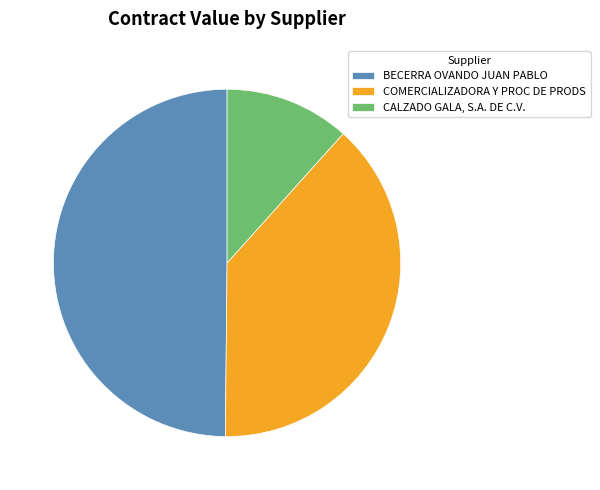

The CALZADO GALA, S.A. DE C.V. slice represents 24% of the pie. True or false?

False